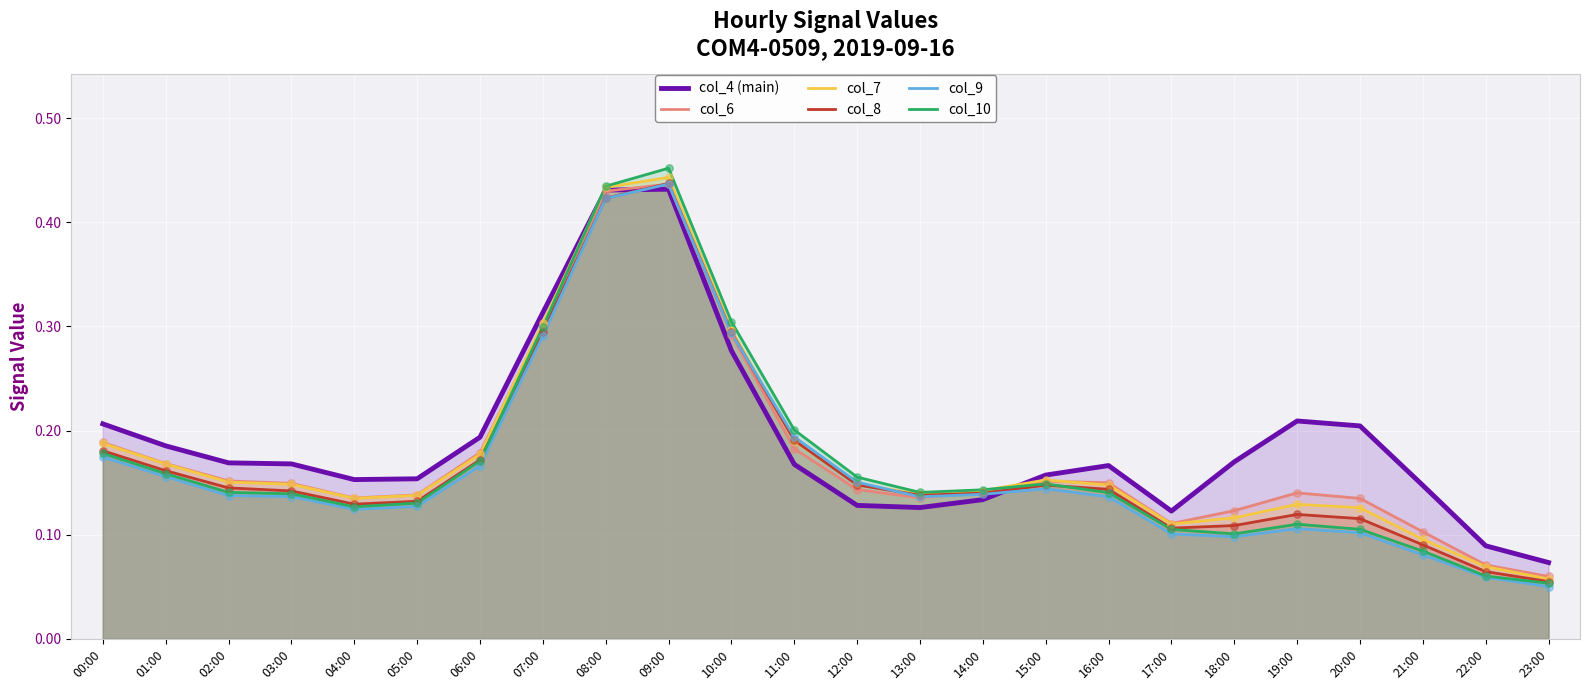

What is the total value across all series at 05:00?

0.8